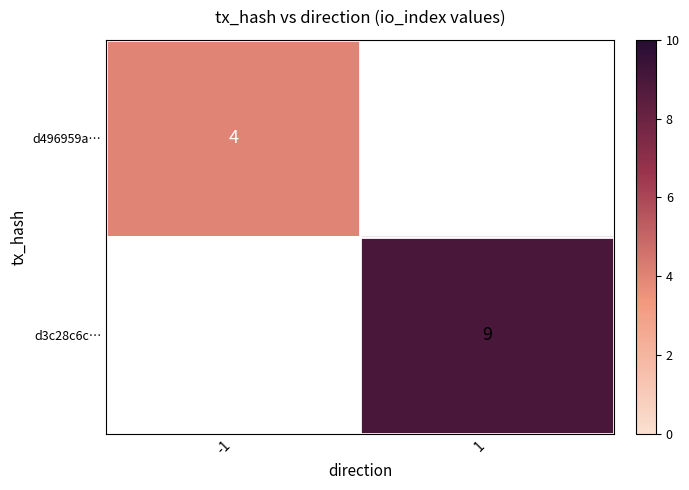

The d3c28c6c… series shows 9 at 1. True or false?

True